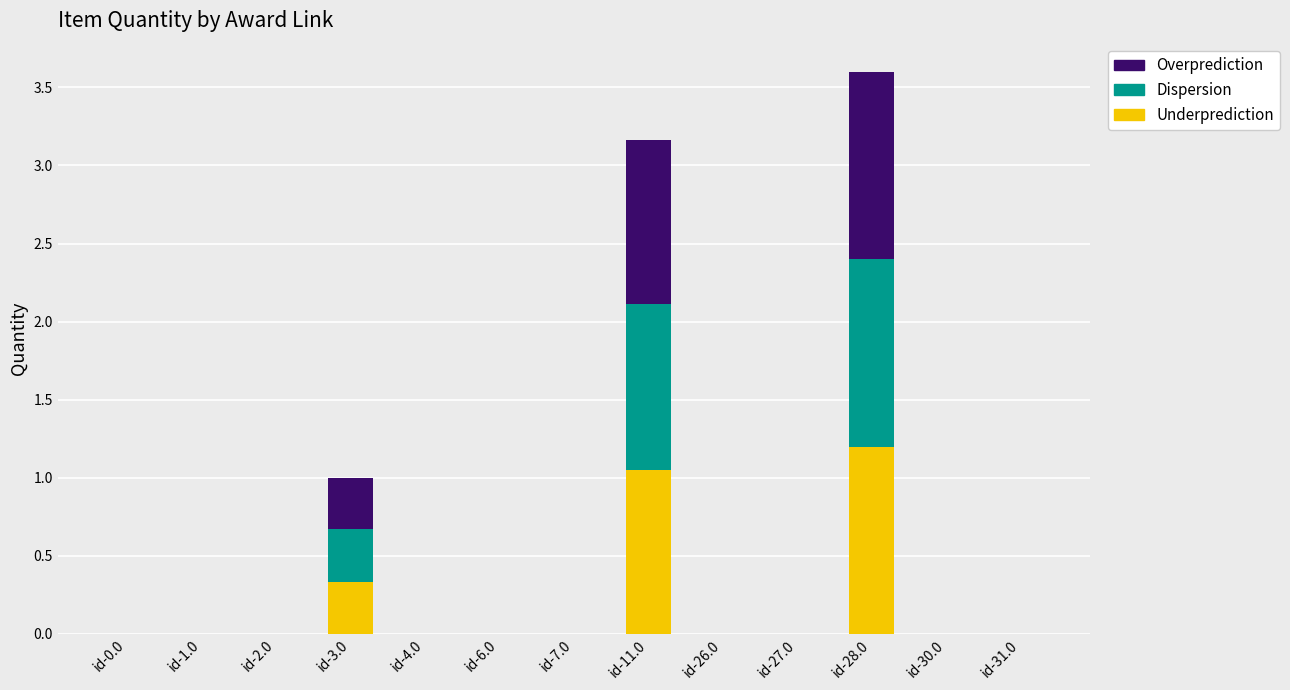

At which label does Underprediction reach its peak?

id-28.0